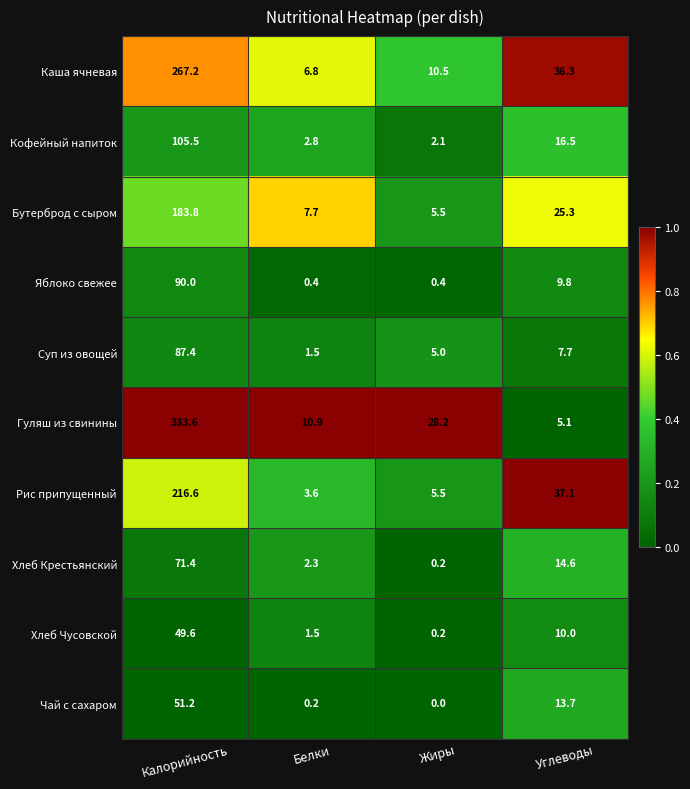

Rank the series at Углеводы from highest to lowest value.

Рис припущенный, Каша ячневая, Бутерброд с сыром, Кофейный напиток, Хлеб Крестьянский, Чай с сахаром, Хлеб Чусовской, Яблоко свежее, Суп из овощей, Гуляш из свинины